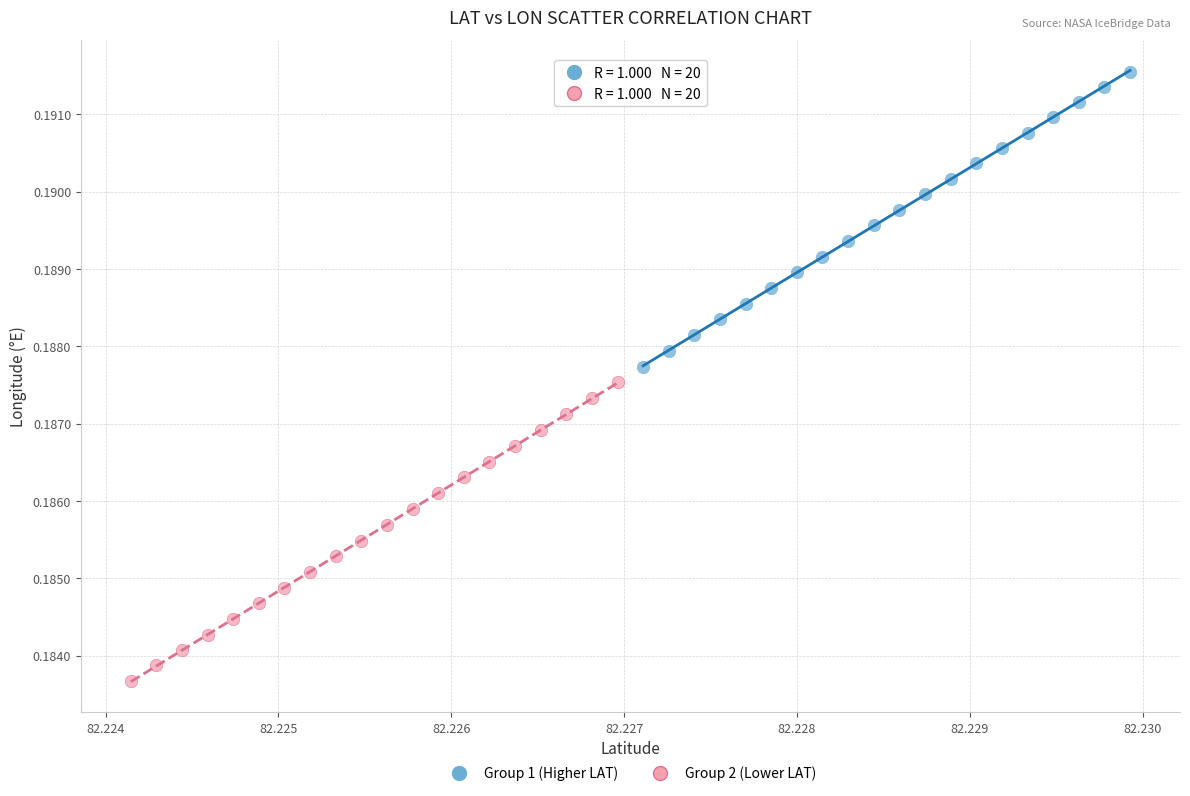

Which series has the largest Y range (max minus min)?

Group 2 (Lower LAT)